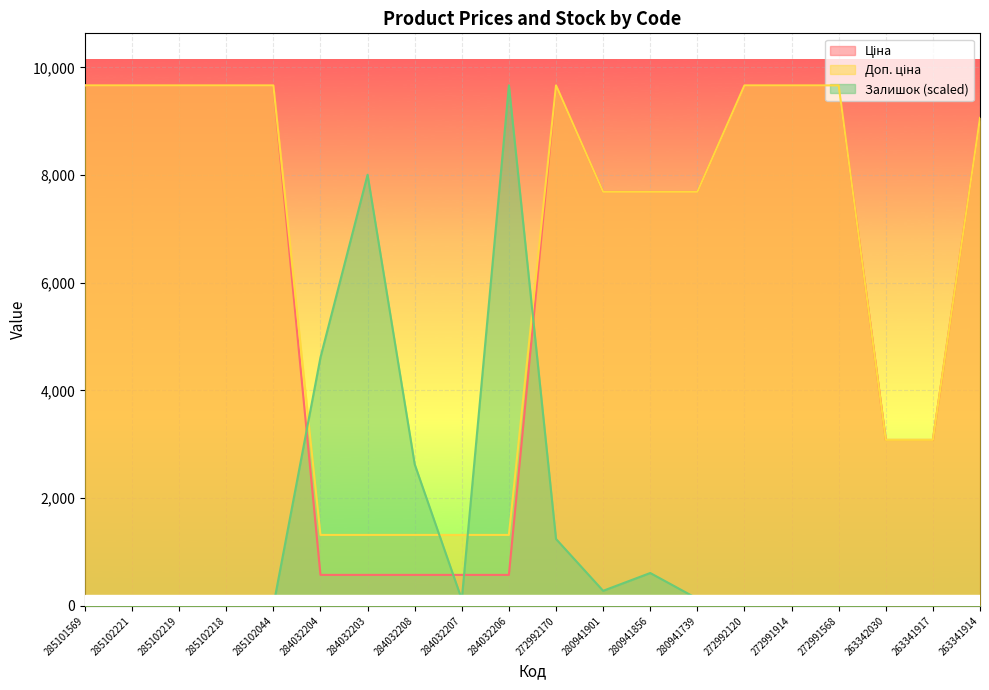

What is the difference between the highest and lowest values at 280941739?

7555.8